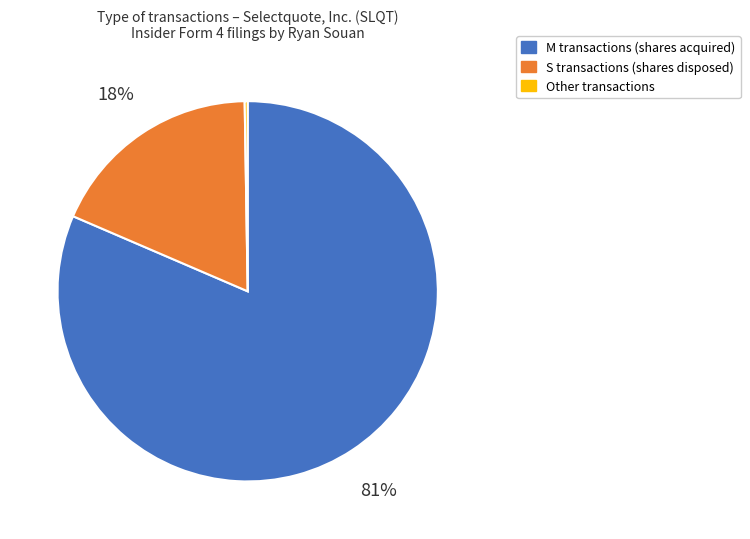

Does any single category account for the majority?

Yes